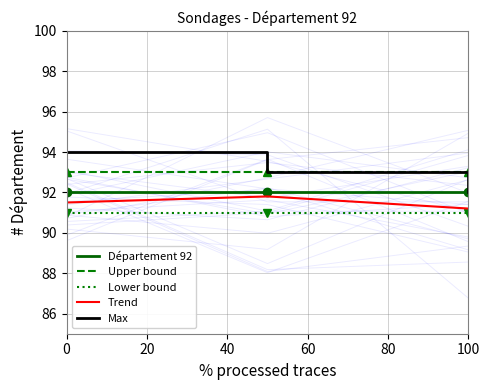

Does the chart have visible grid lines?

Yes